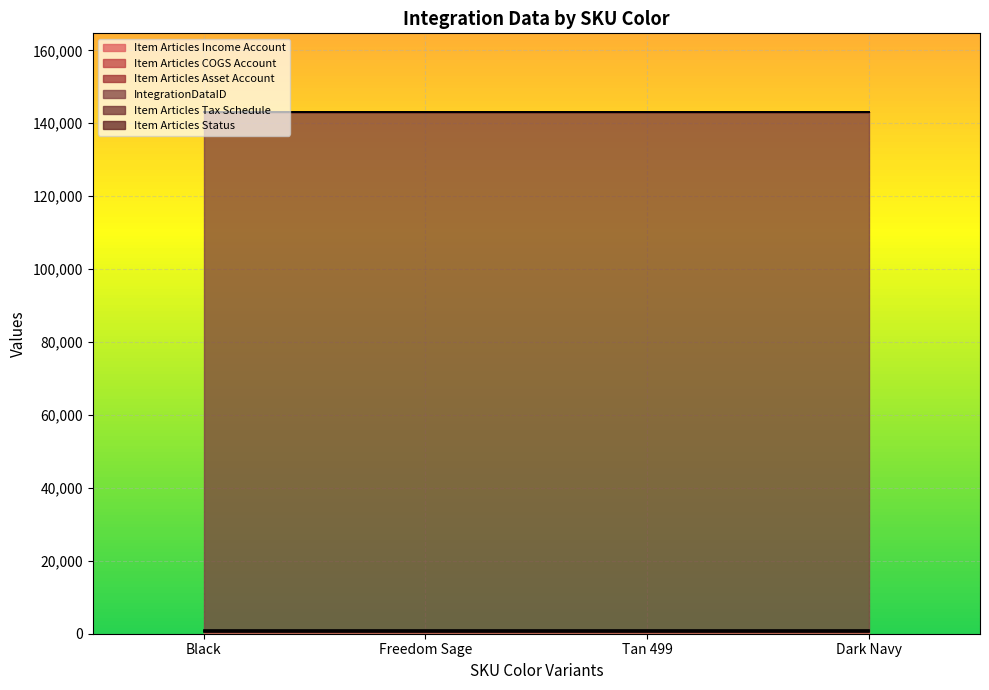

What is the total value across all series at Dark Navy?

143176